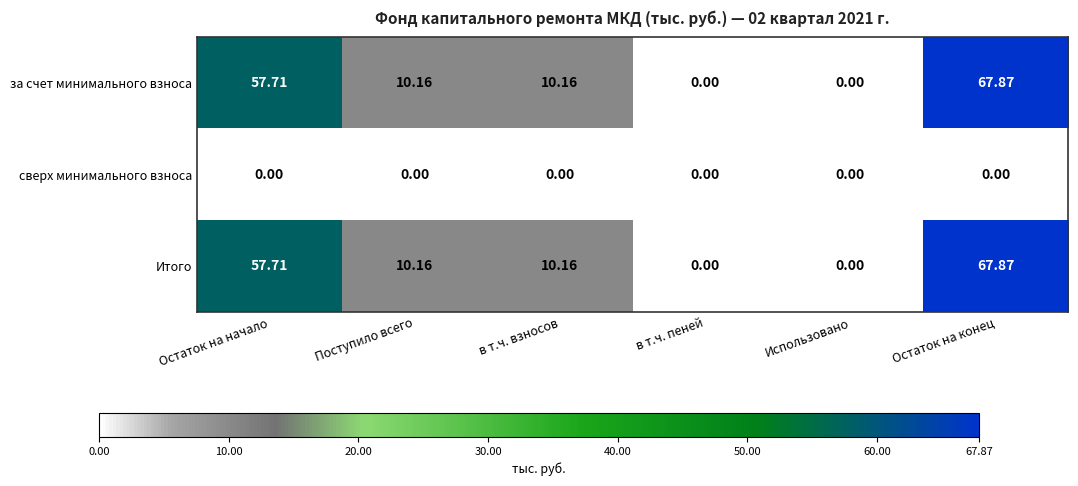

At which category does the chart reach its peak across all series?

Остаток на конец